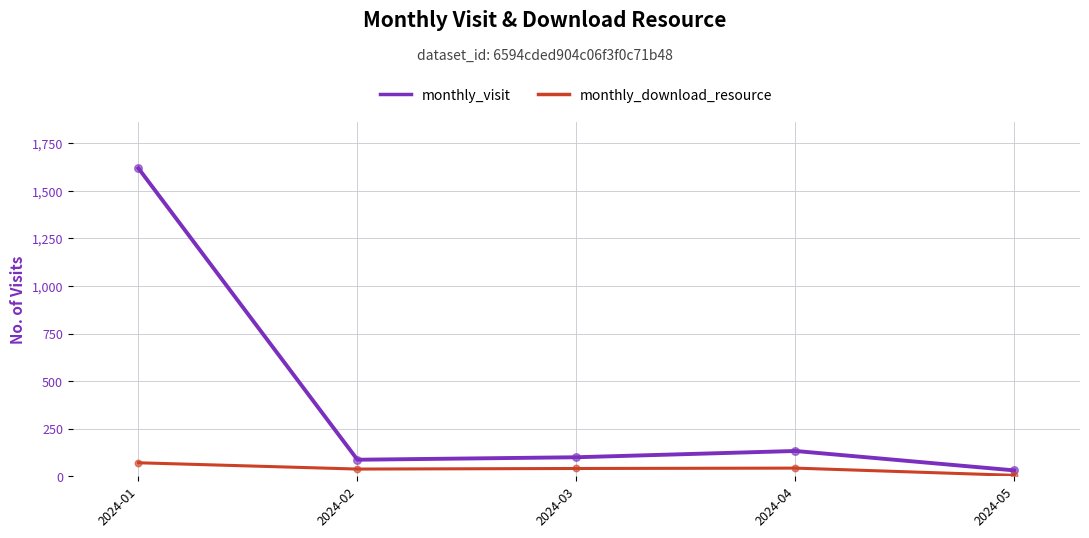

What are all the series names shown in the legend?

monthly_visit, monthly_download_resource